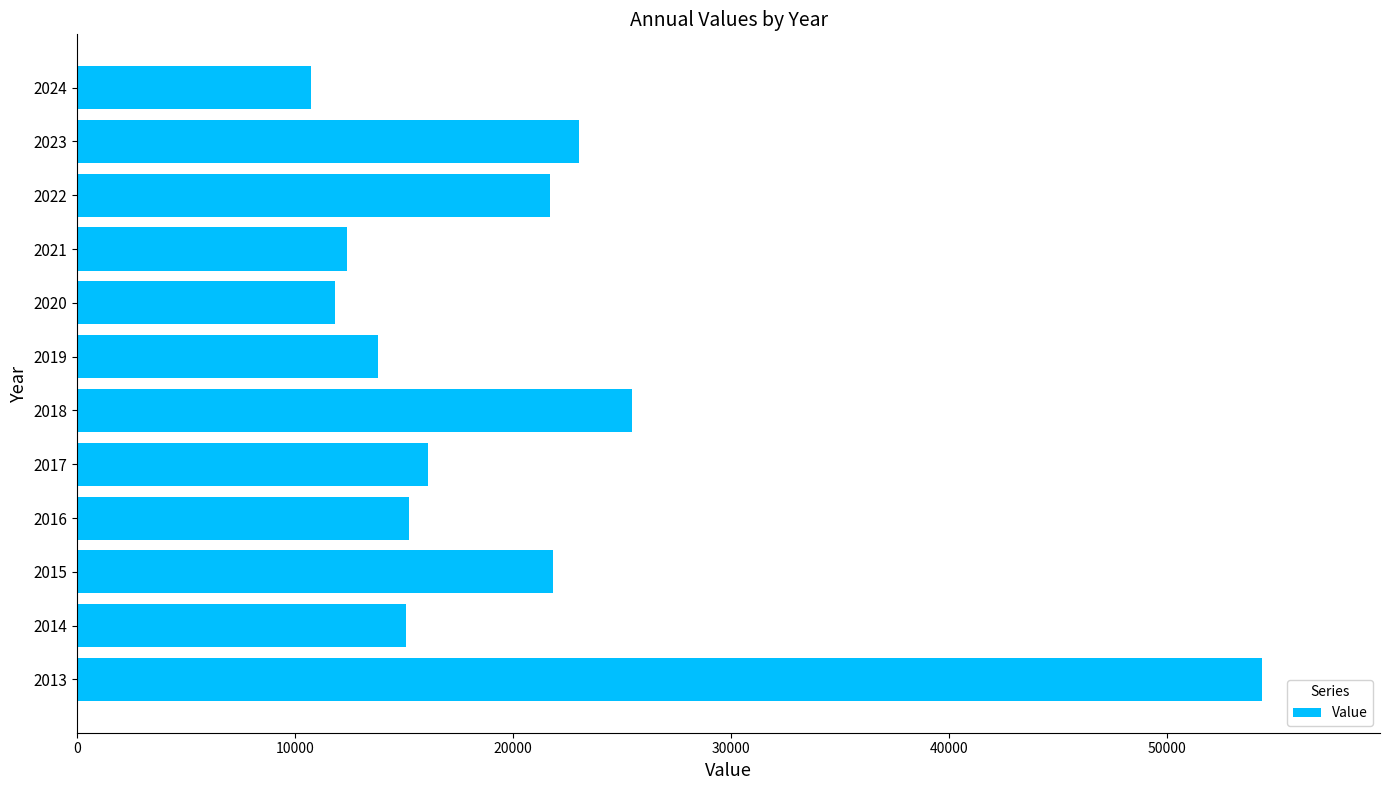

How many categories are shown in the chart?

12